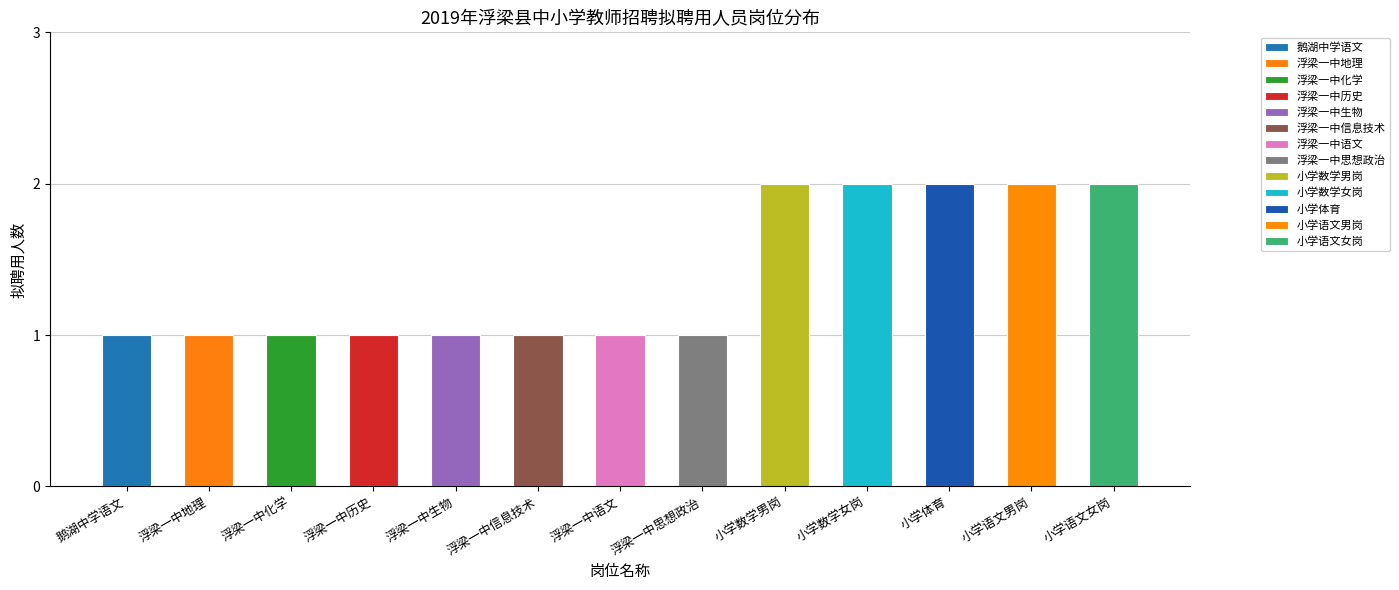

What is the greatest value displayed?

2